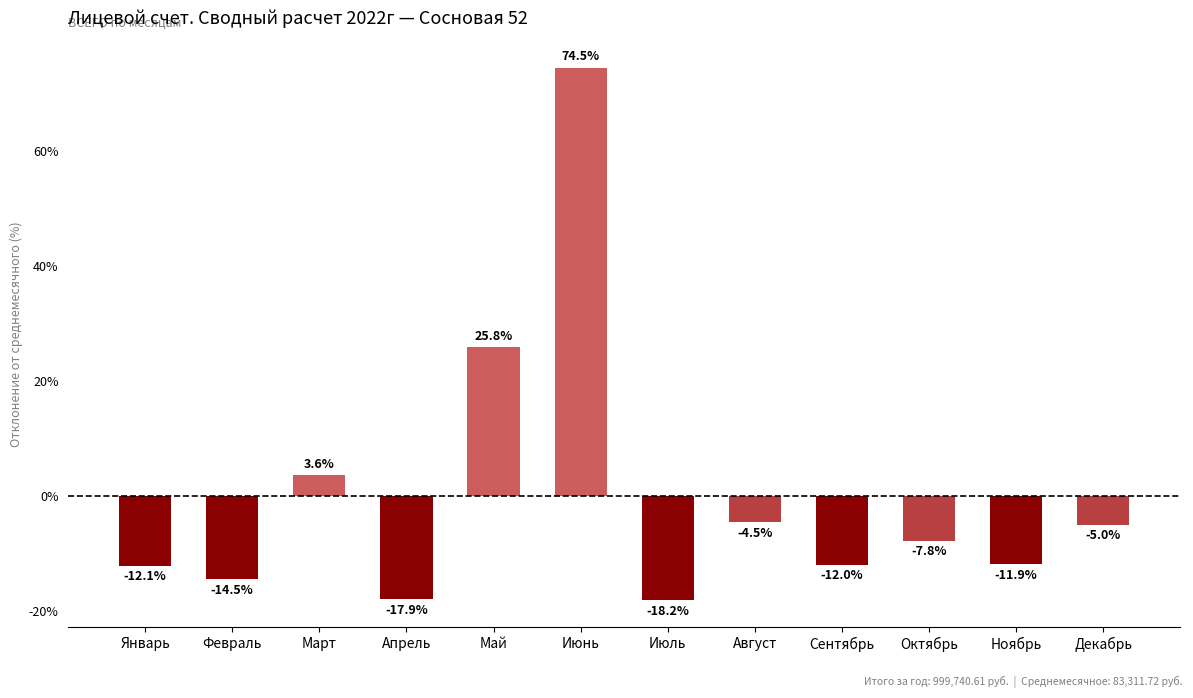

What is the approximate value at Август?

-4.5